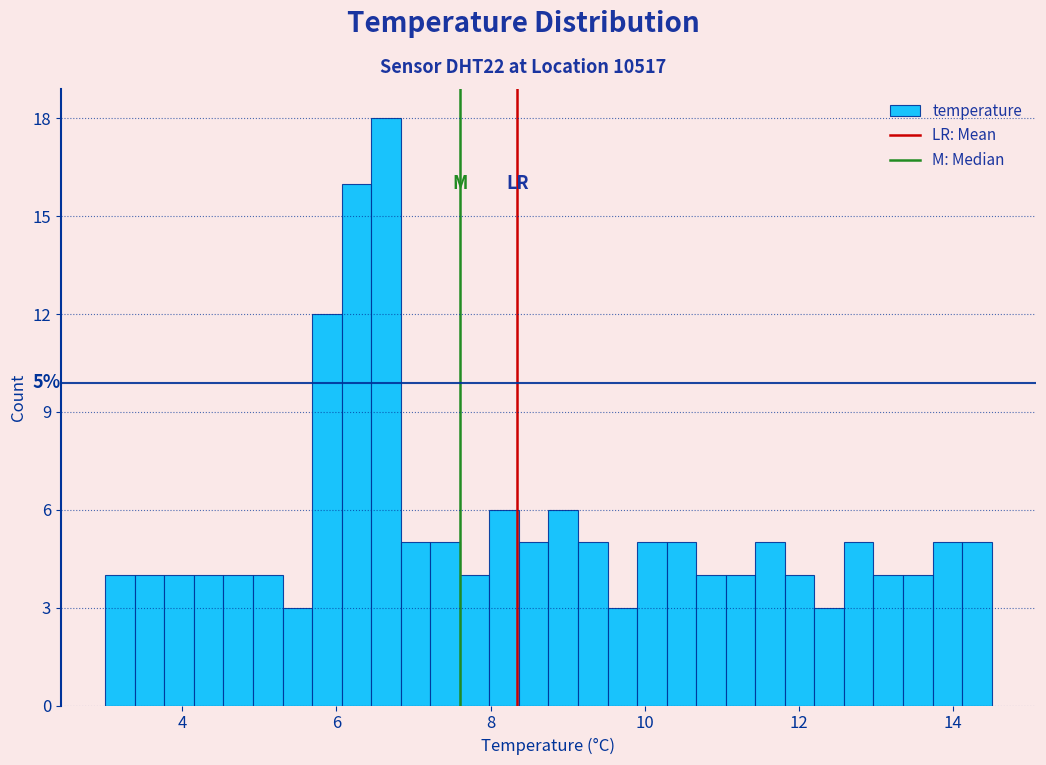

Read against the x-axis, roughly where is the centre of the tallest bar?

6.6